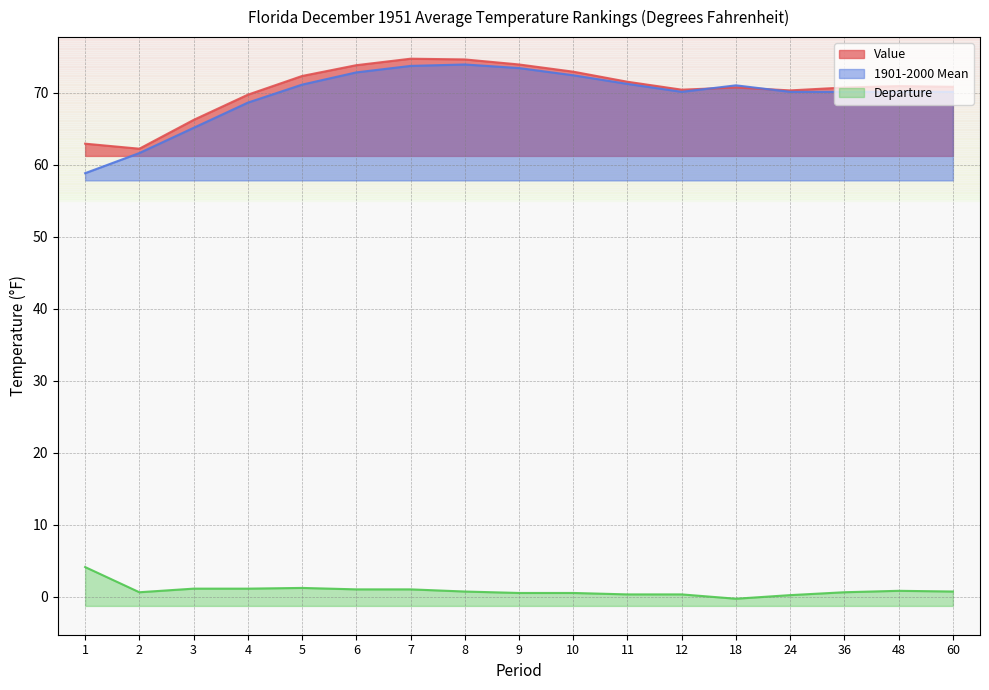

How many interior local valleys does the Value series have?

3